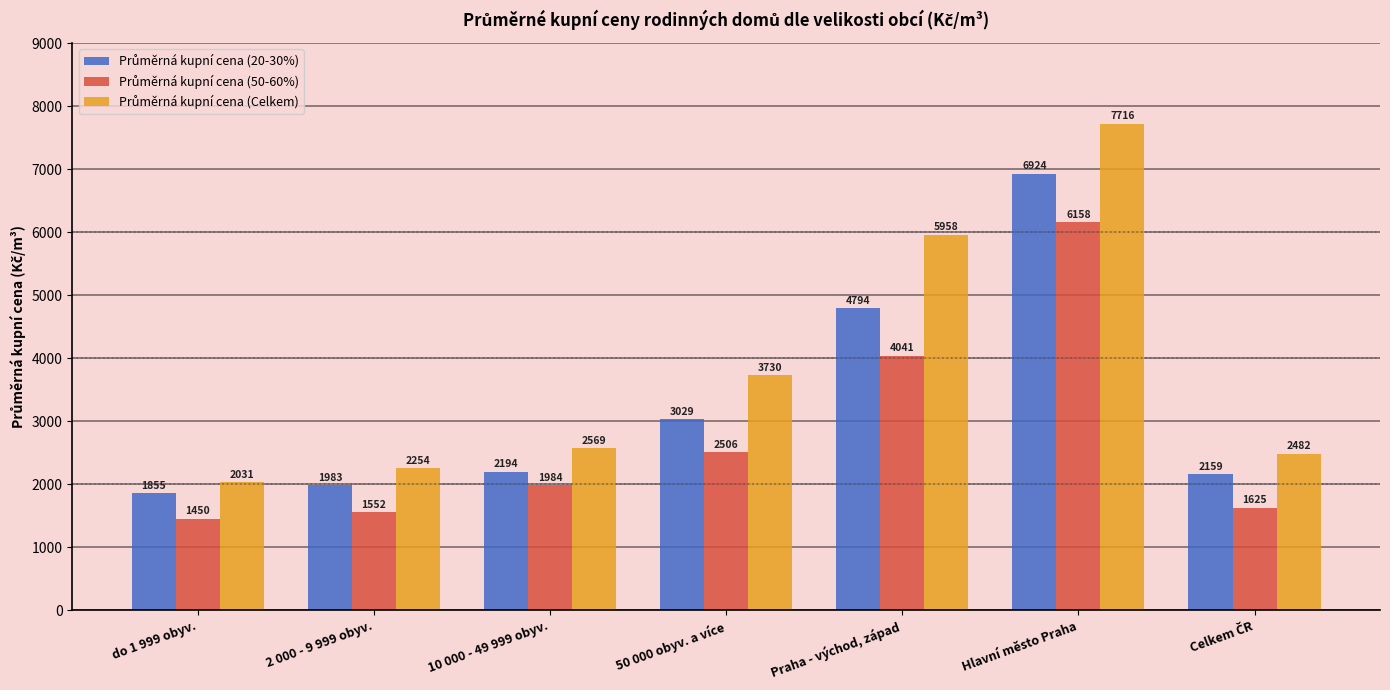

At which category does the chart reach its minimum across all series?

do 1 999 obyv.